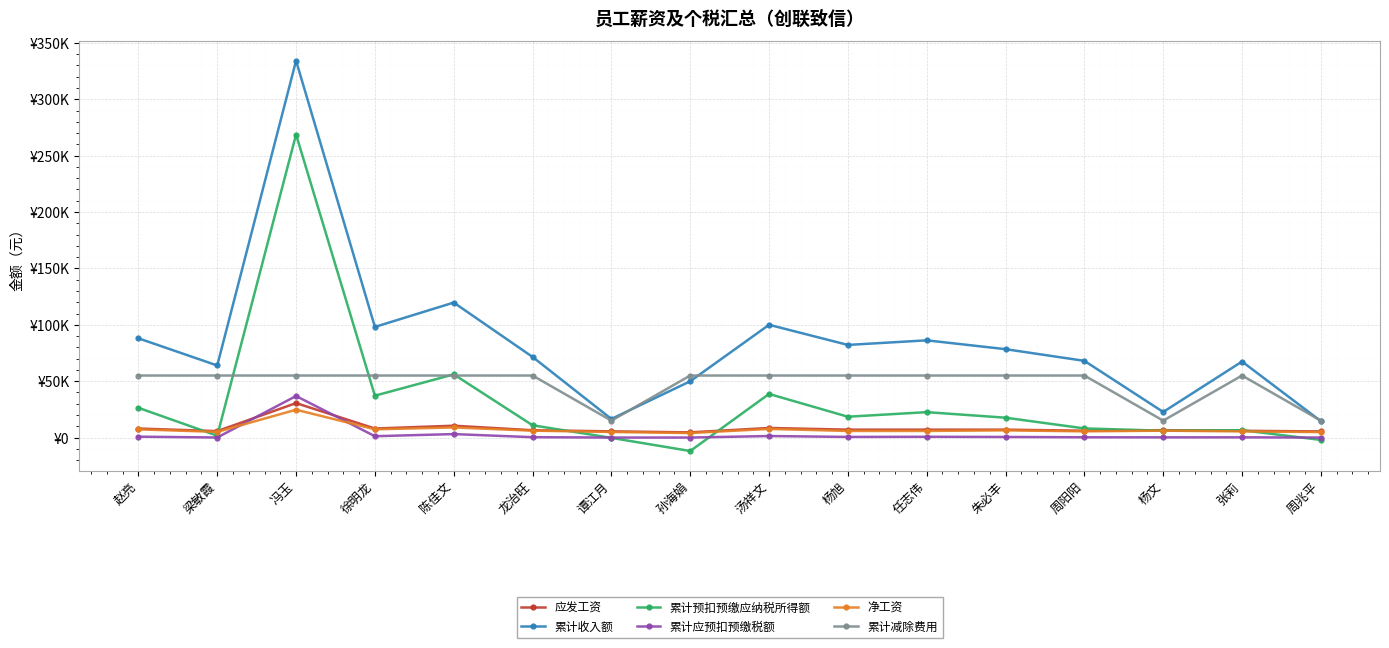

At which category is the sum across all series the highest?

冯玉